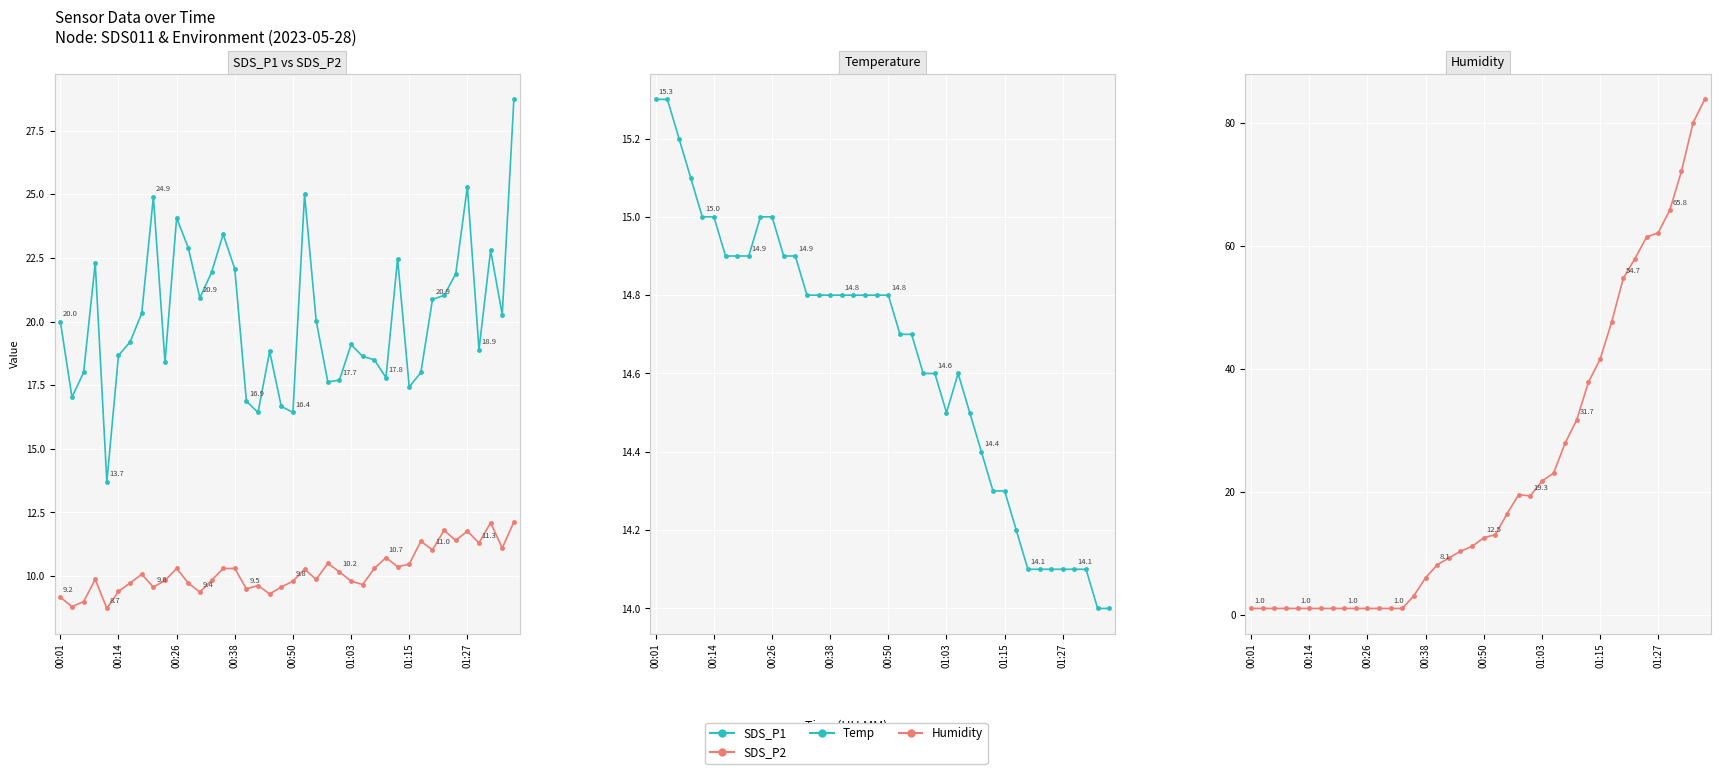

How many values in the Temp series exceed 14?

38